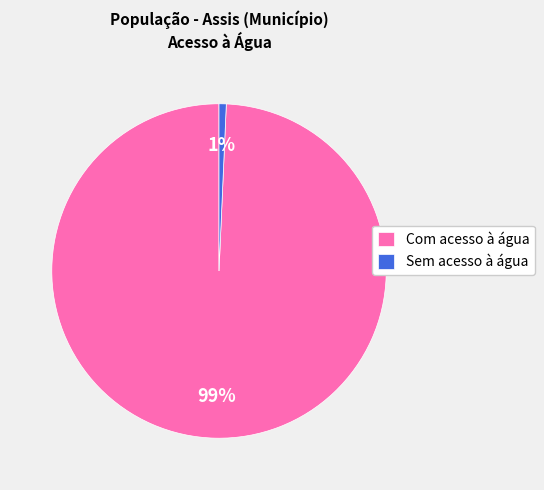

True or false: Sem acesso à água accounts for 1% of the total.

True